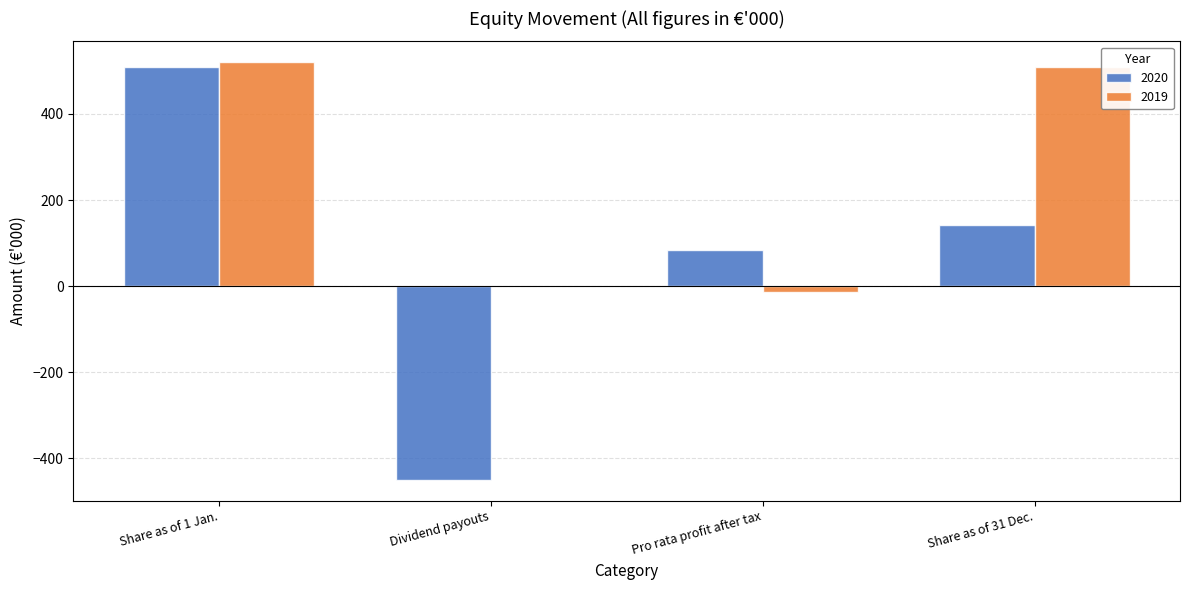

Where is 2019 nearest to the value 253?

Dividend payouts